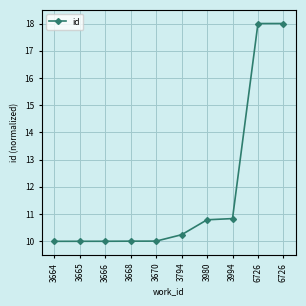

What is the smallest value displayed?

10.0